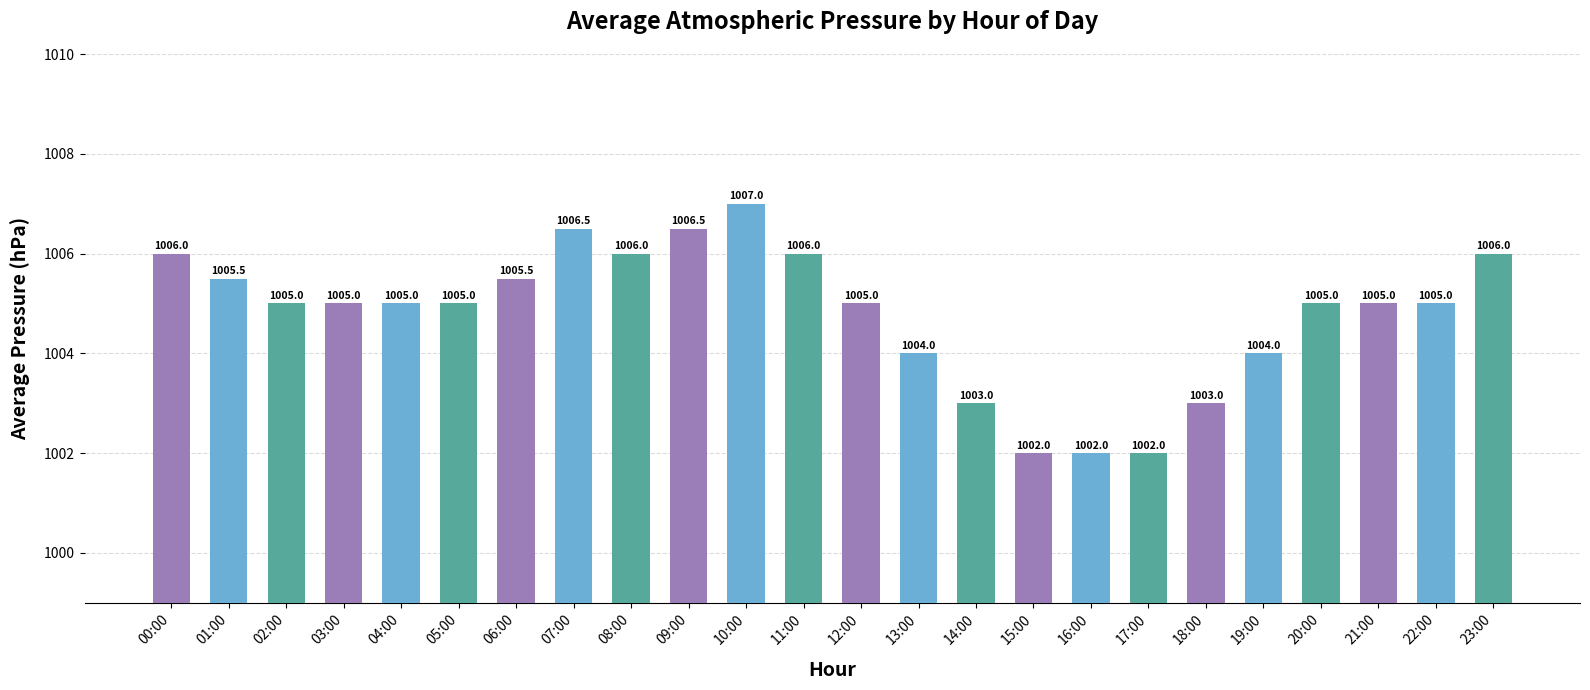

True or false: the data shows 541.1 at 09:00.

False